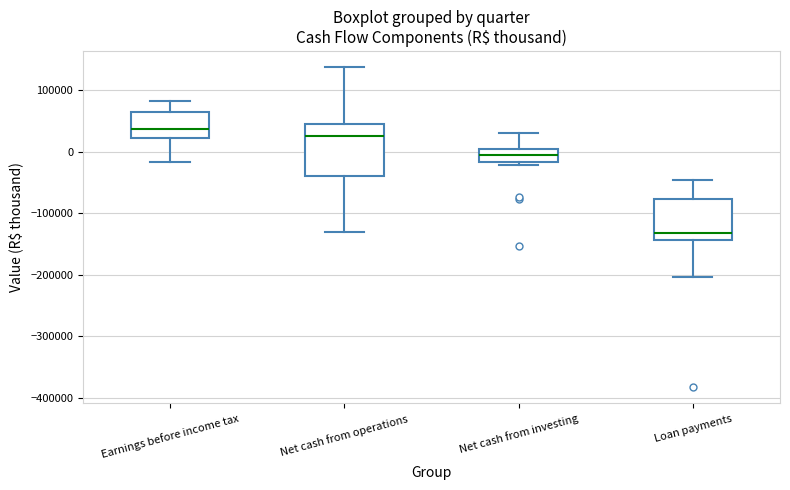

Which box is the tallest, from its lower edge to its upper edge?

Net cash from operations